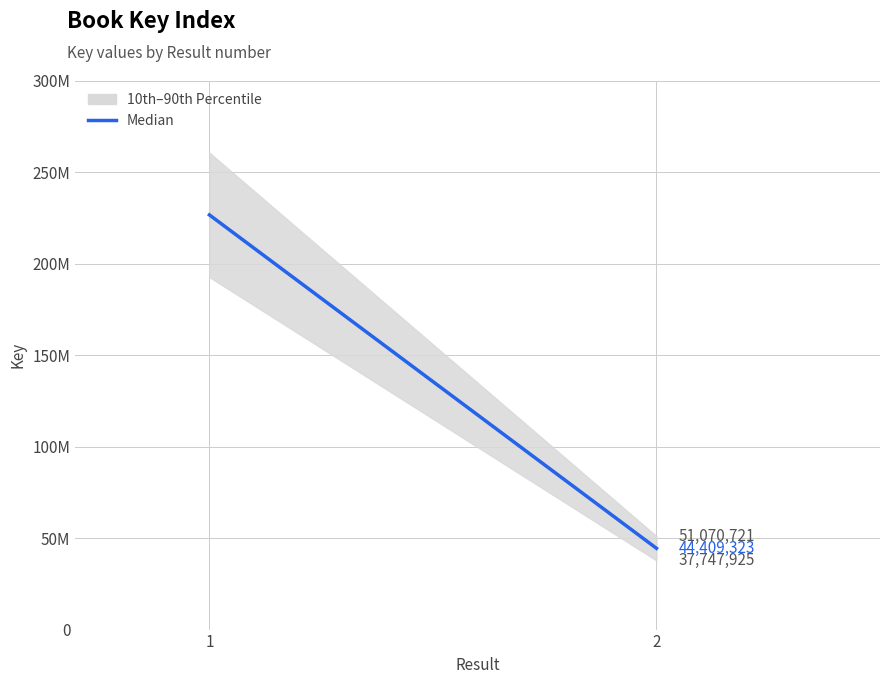

Count the values in the range 44409323 to 226569055.

2